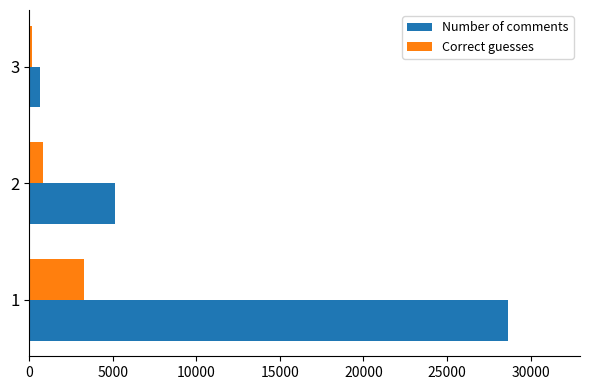

Which series has the largest total across all categories?

Number of comments